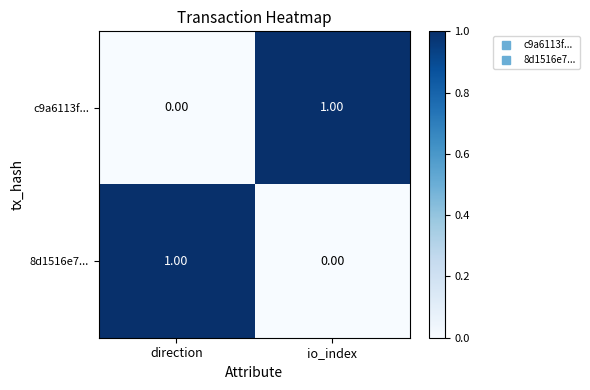

Which category has the lowest value in the 8d1516e7... series?

io_index